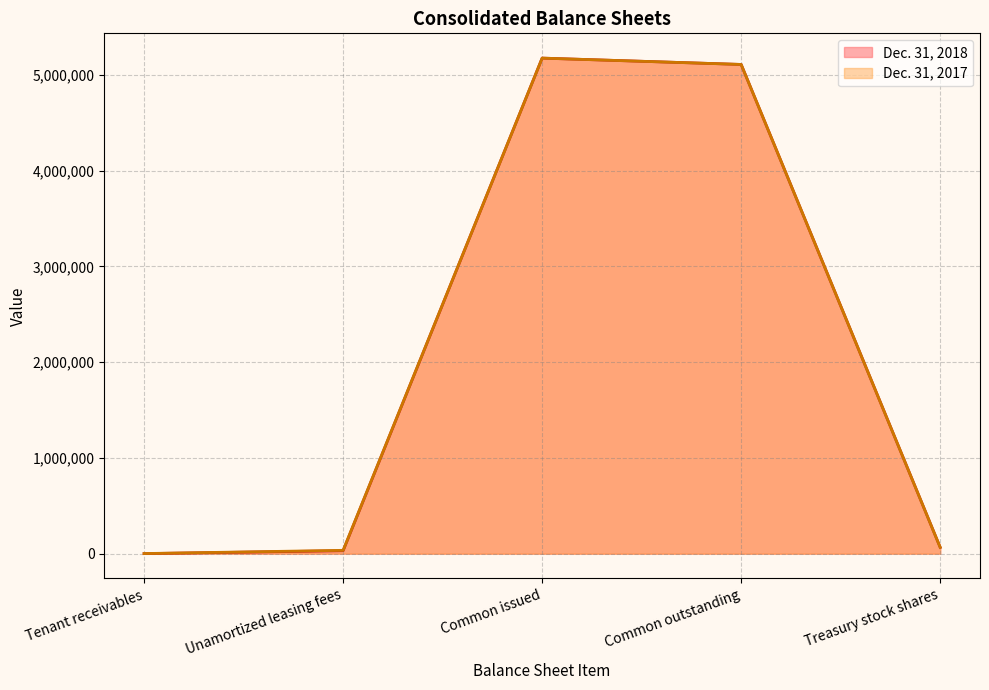

True or false: Dec. 31, 2017 and Dec. 31, 2018 cross at least once.

False